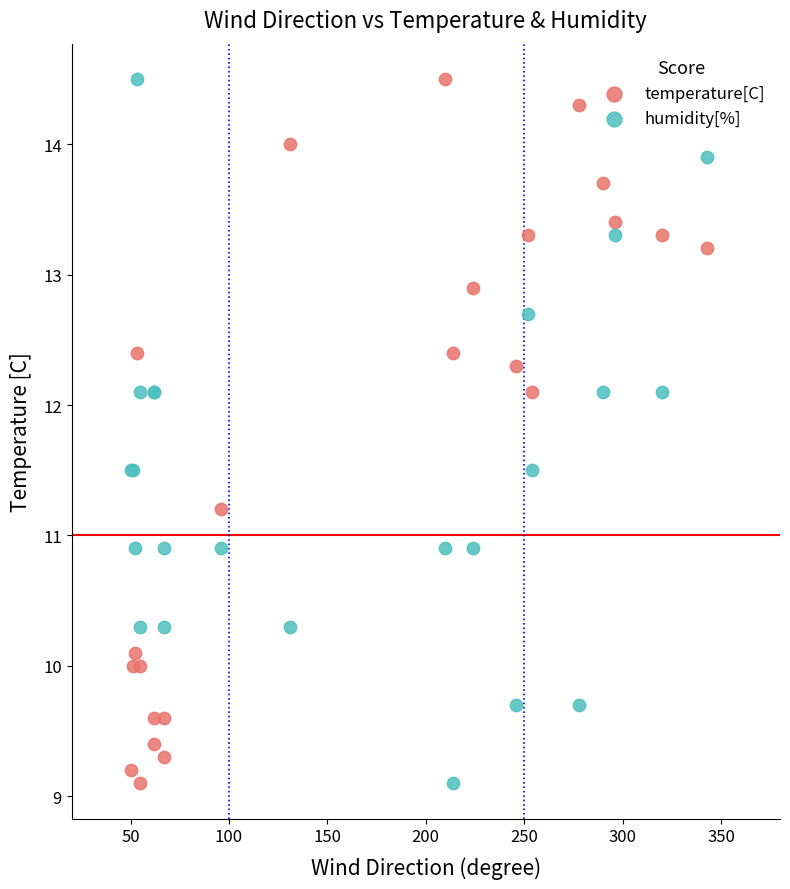

What is the X range (max minus min) for the scatter plot?

293.0